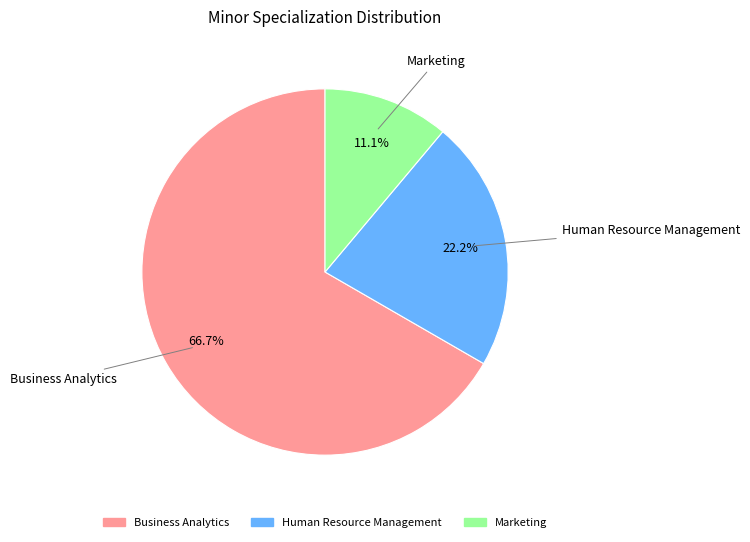

What is the ratio of the value at Human Resource Management to the value at Business Analytics?

0.3